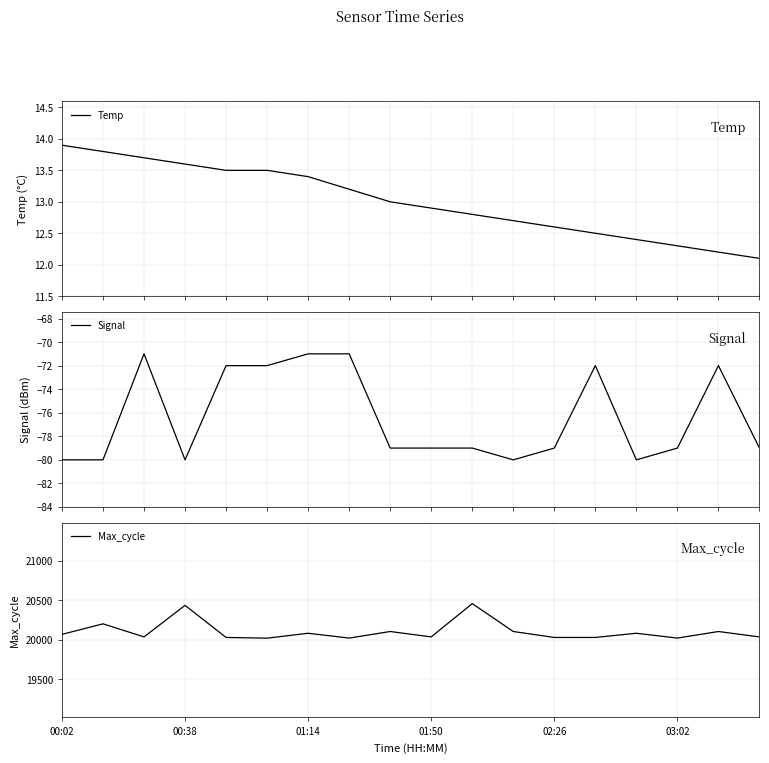

What is the minimum value for Temp?

12.1